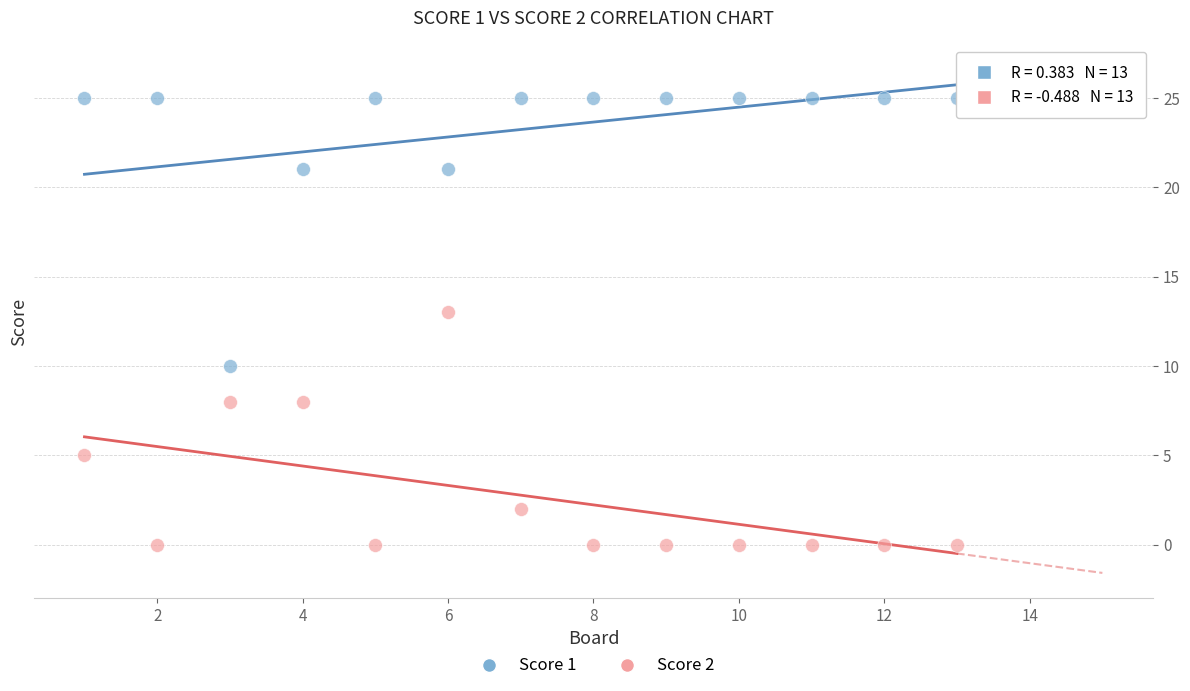

Which series contains the lowest Y value?

Score 2